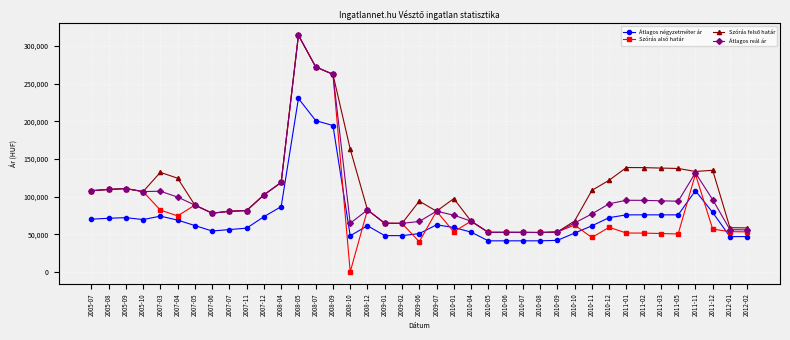

What is the sum of all Átlagos reál ár values?

3818737